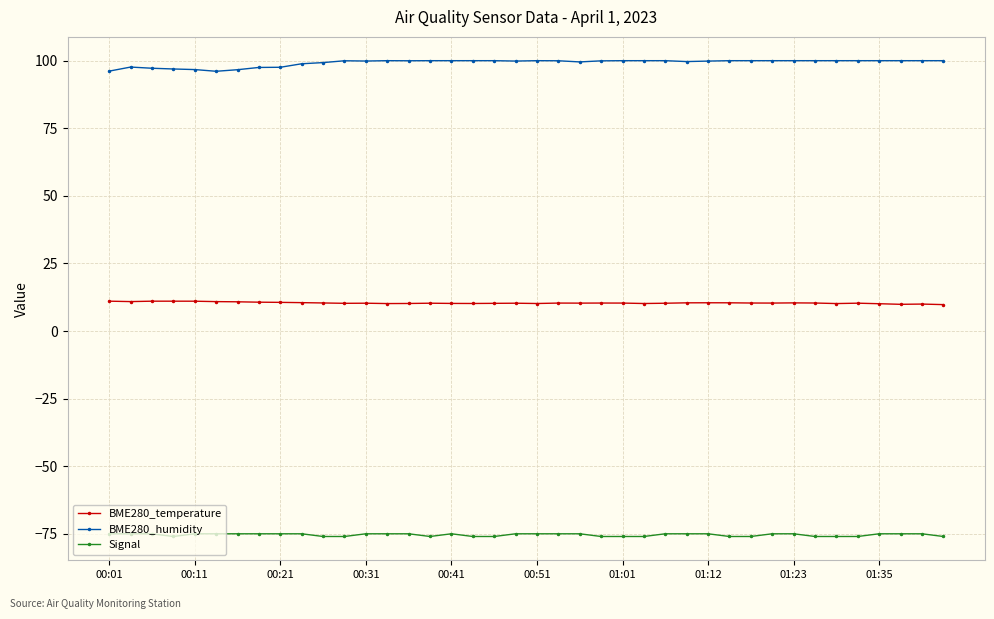

What is the difference between the maximum and minimum values in the BME280_temperature series?

1.3